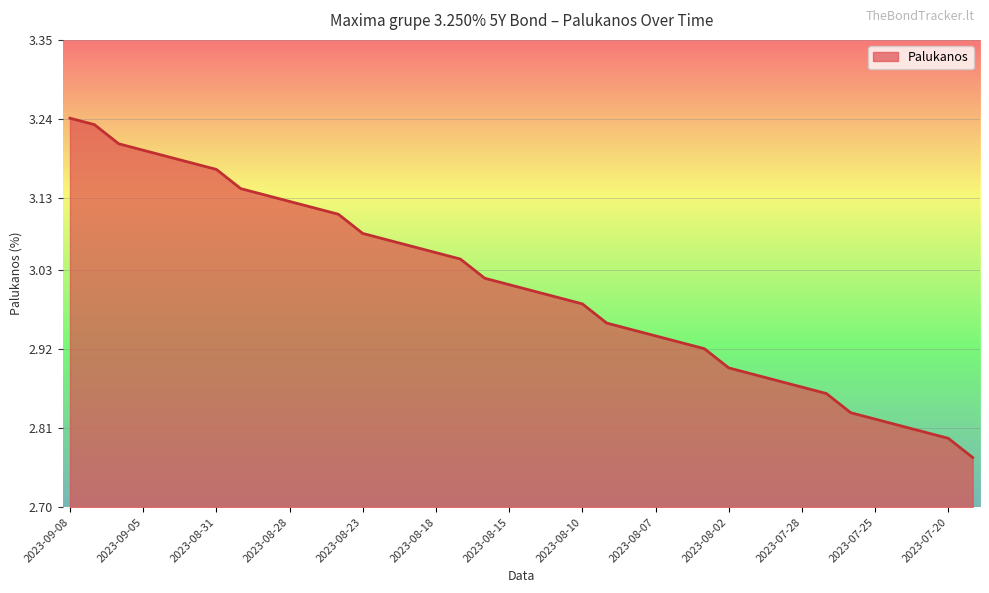

True or false: there are more than 2 points higher than both neighbors.

False